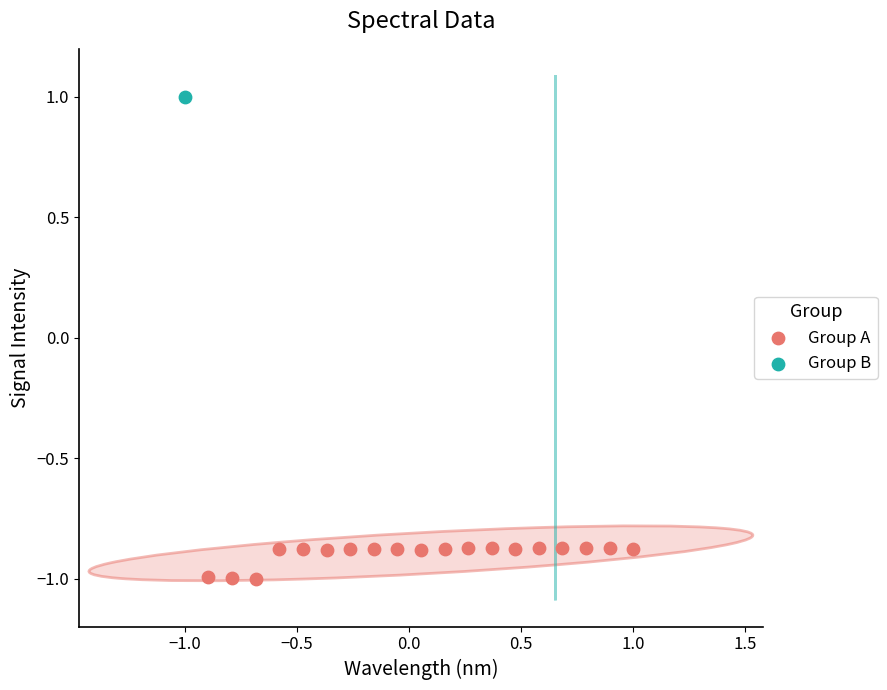

What are all the series names shown in the legend?

Group A, Group B